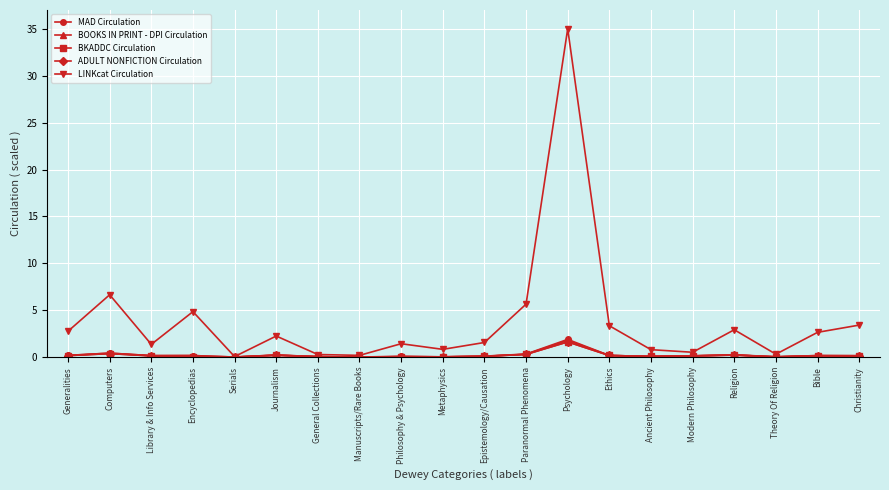

What position from the right is Library & Info Services?

18